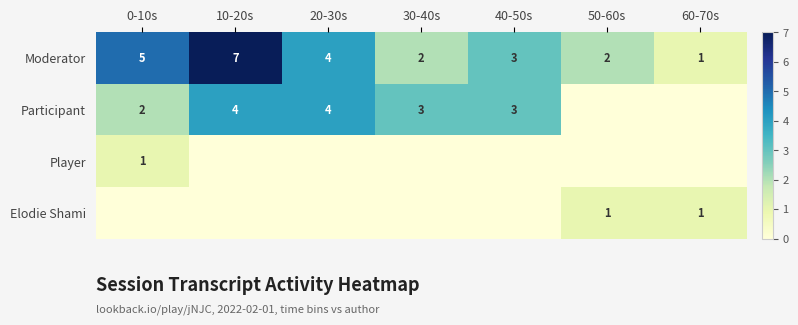

Which category has the highest value in the Moderator series?

10-20s